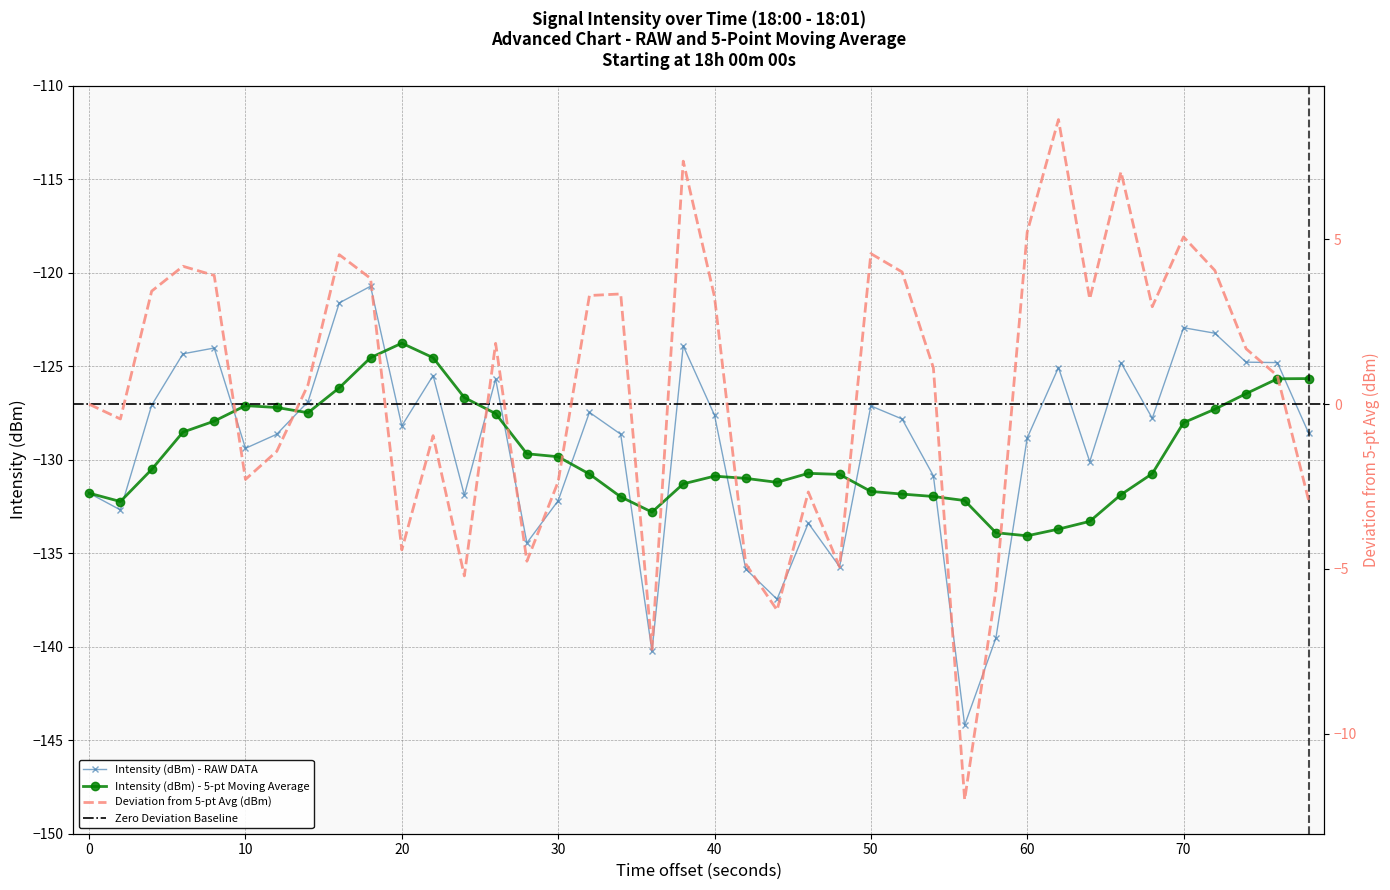

What is the lowest value of the Intensity (dBm) - RAW DATA series?

-144.2